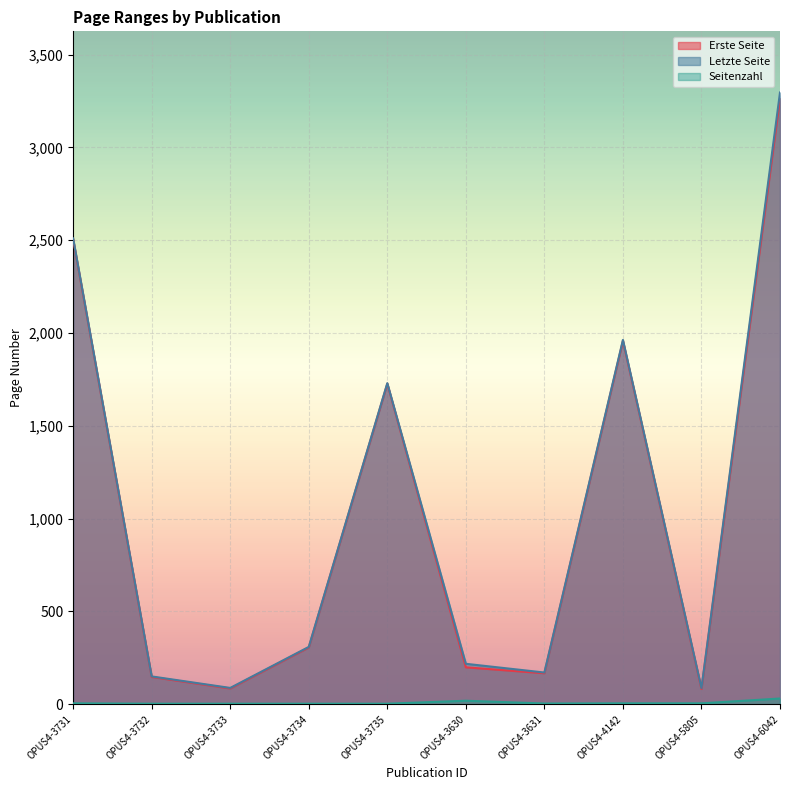

At OPUS4-3631, list the series in order from smallest to largest.

Seitenzahl, Erste Seite, Letzte Seite